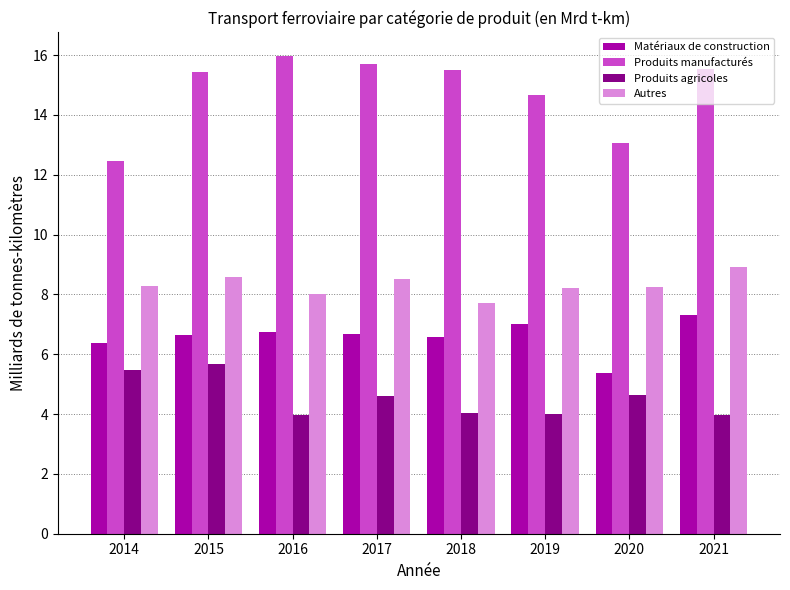

Are the bars horizontal?

No